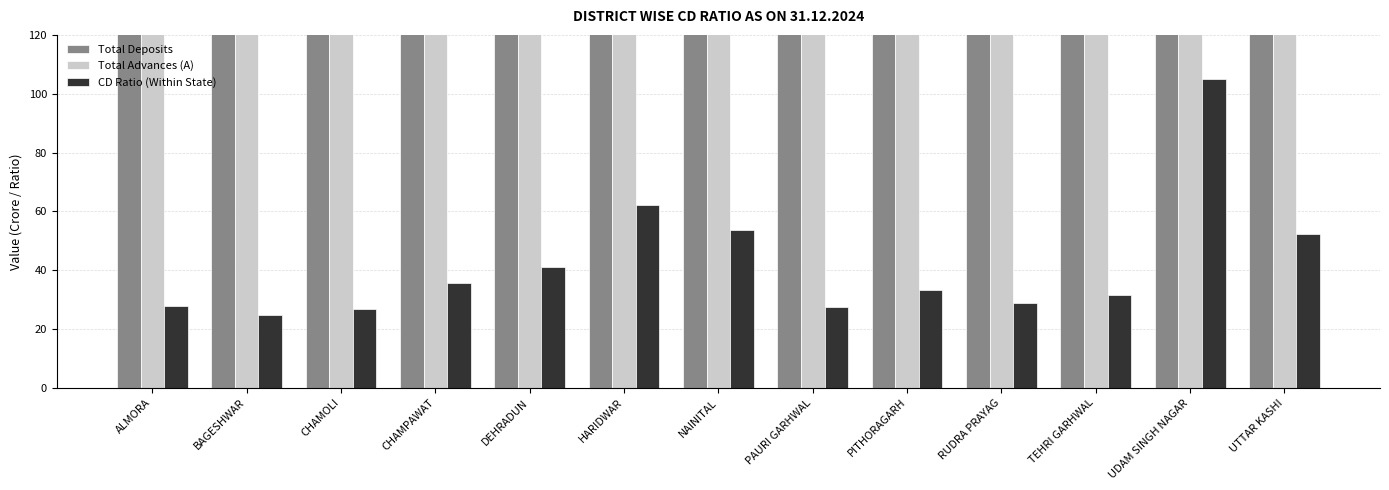

Which series has the largest range (max minus min)?

Total Deposits